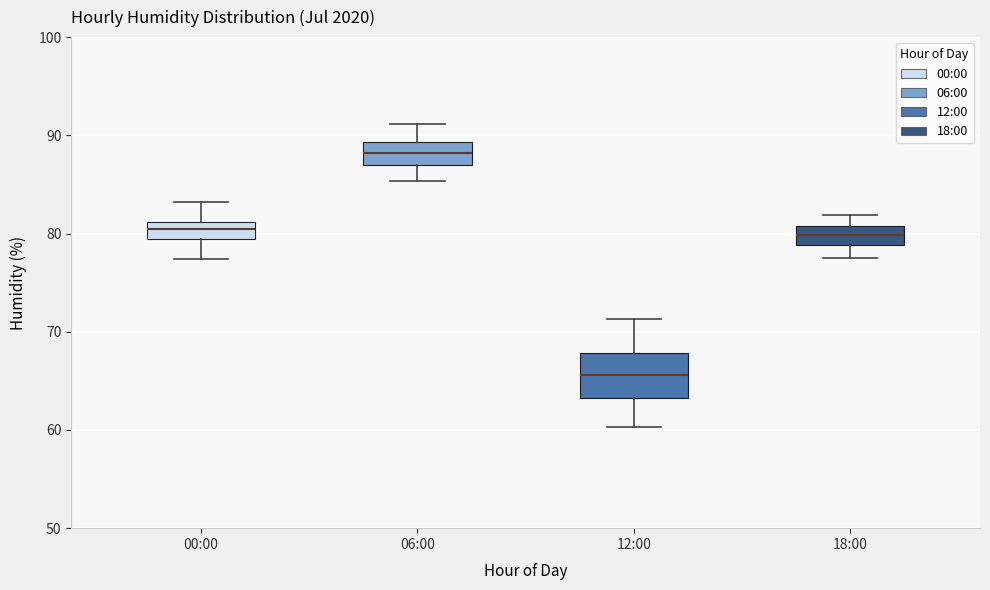

Which box's median line is the highest?

06:00